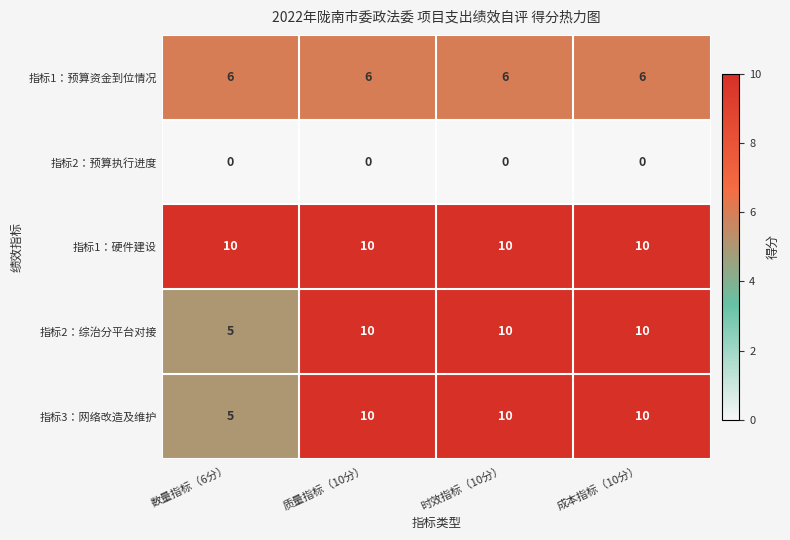

Which series has the largest total across all categories?

指标1：硬件建设